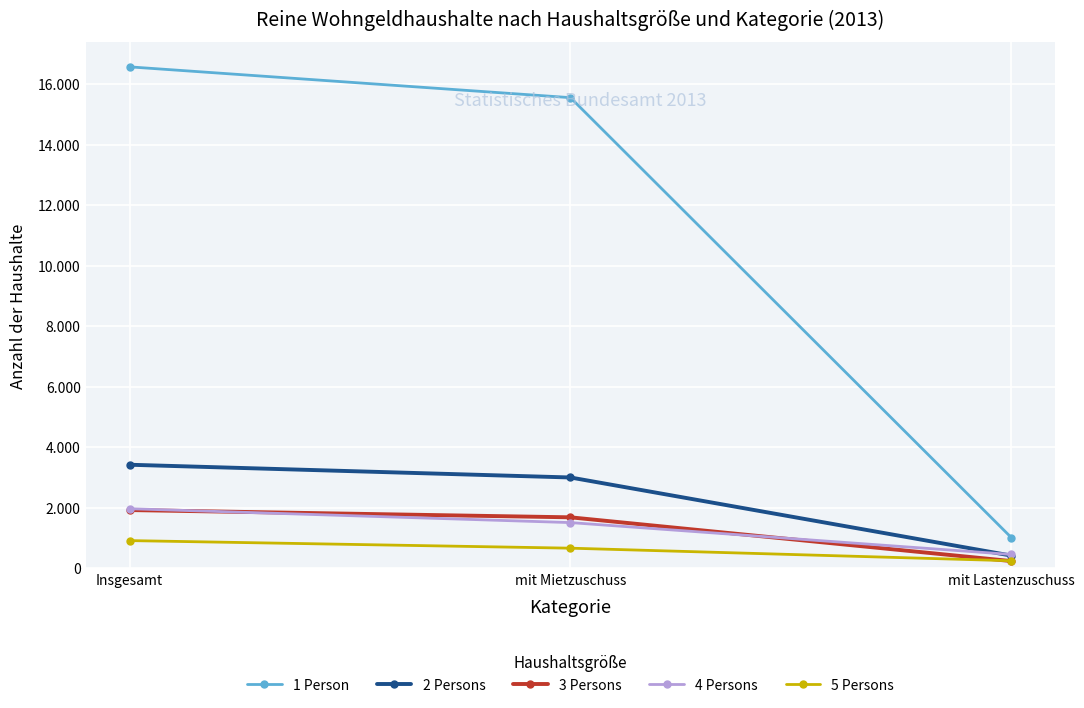

Reading left to right, transcribe all the data shown in this chart.

1 Person: 16565	15548	1017
2 Persons: 3422	3001	421
3 Persons: 1925	1685	240
4 Persons: 1969	1511	458
5 Persons: 916	666	250